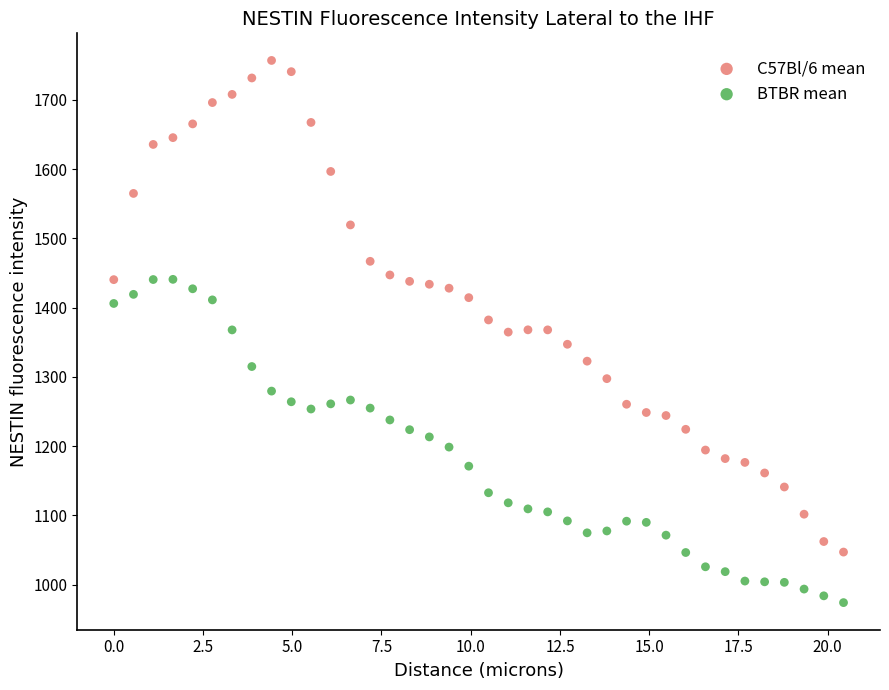

What are all the series names shown in the legend?

C57Bl/6 mean, BTBR mean